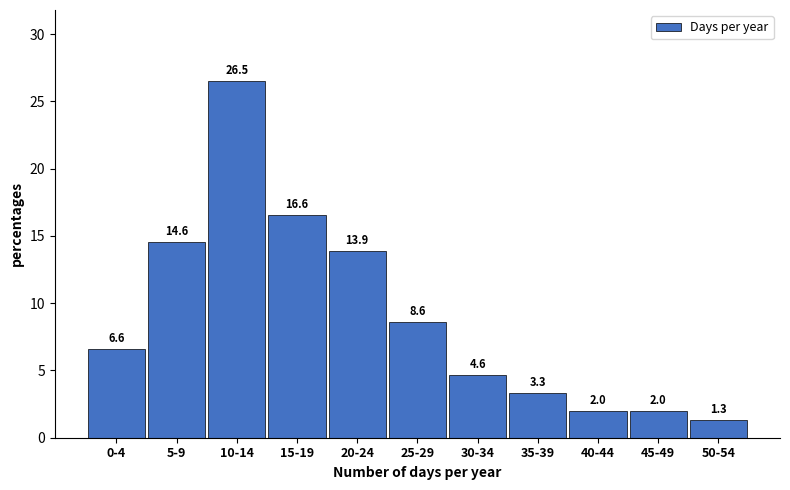

Reading left to right, what are all the values shown in this chart?

0-4=6.6	5-9=14.6	10-14=26.5	15-19=16.6	20-24=13.9	25-29=8.6	30-34=4.6	35-39=3.3	40-44=2.0	45-49=2.0	50-54=1.3